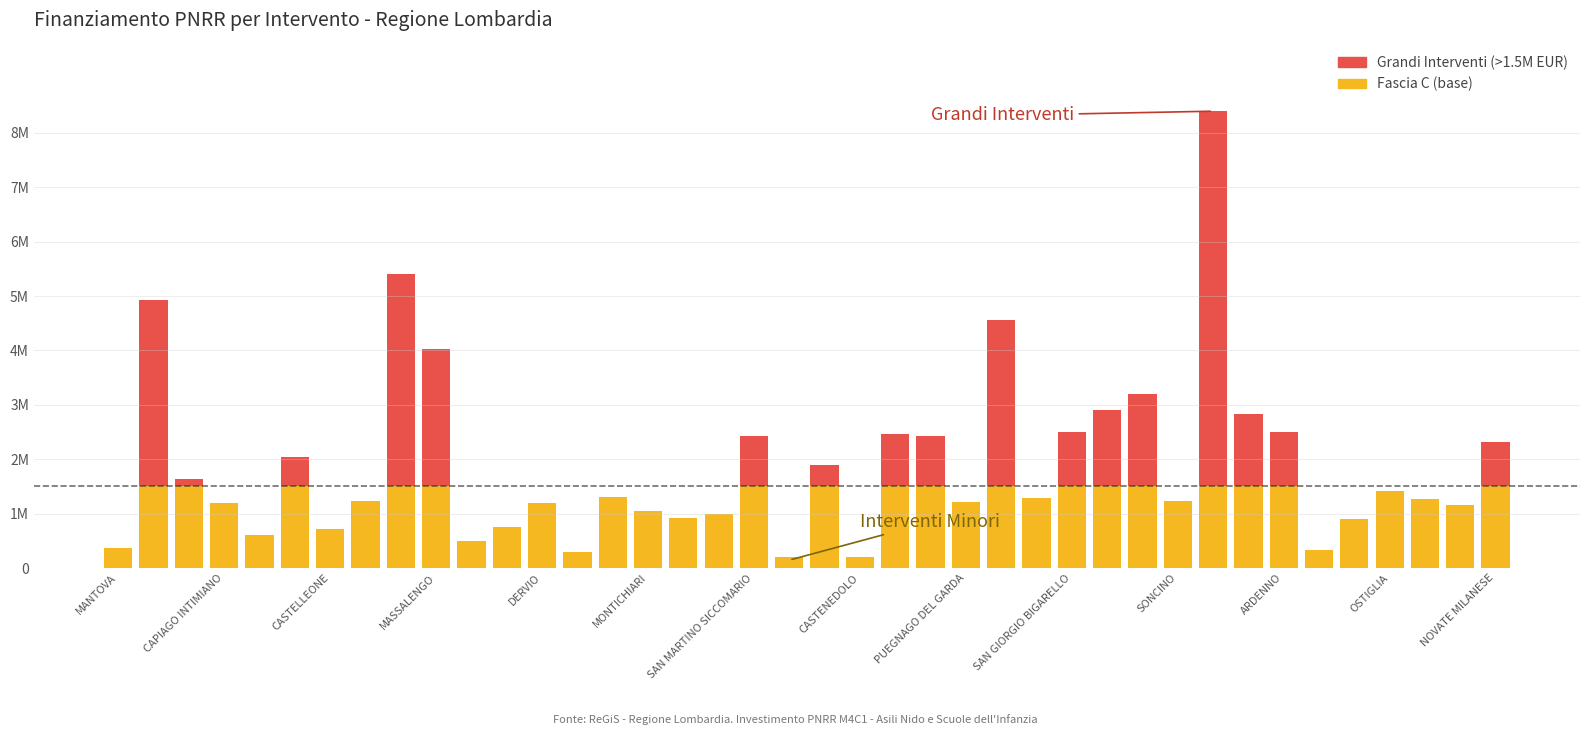

At which category is the sum across all series the highest?

31